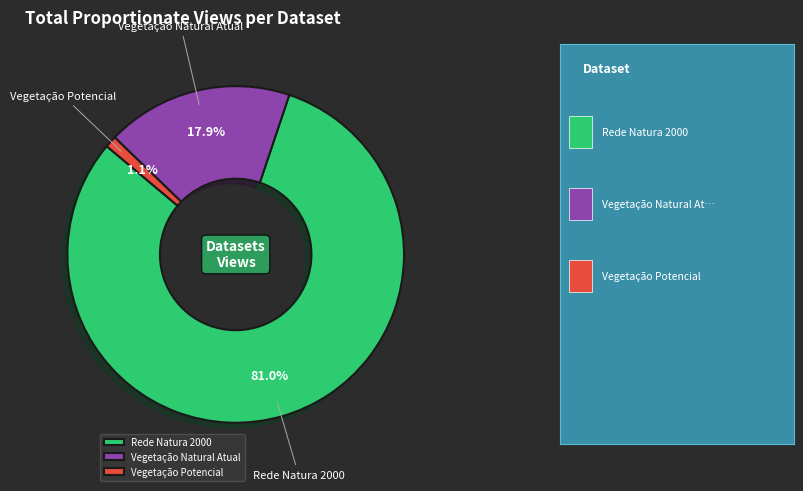

Rank the categories by value from highest to lowest.

Rede Natura 2000, Vegetação Natural Atual, Vegetação Potencial